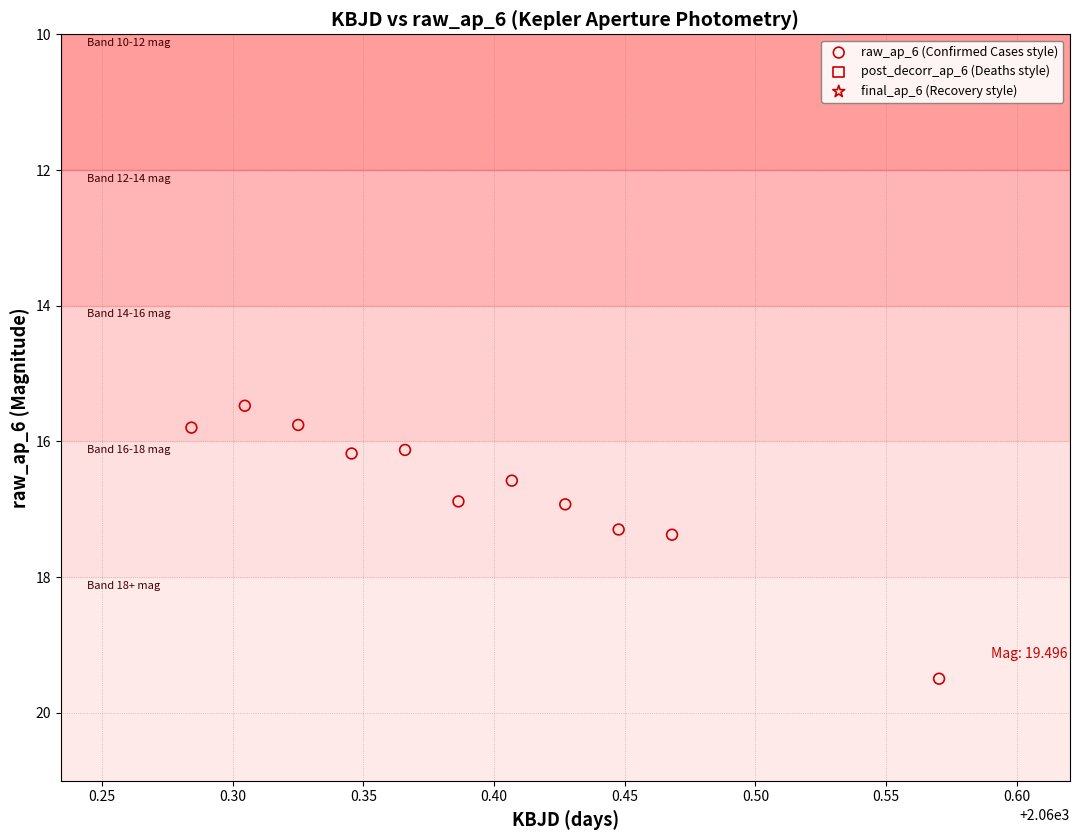

What is the range of X values (max minus min)?

0.3